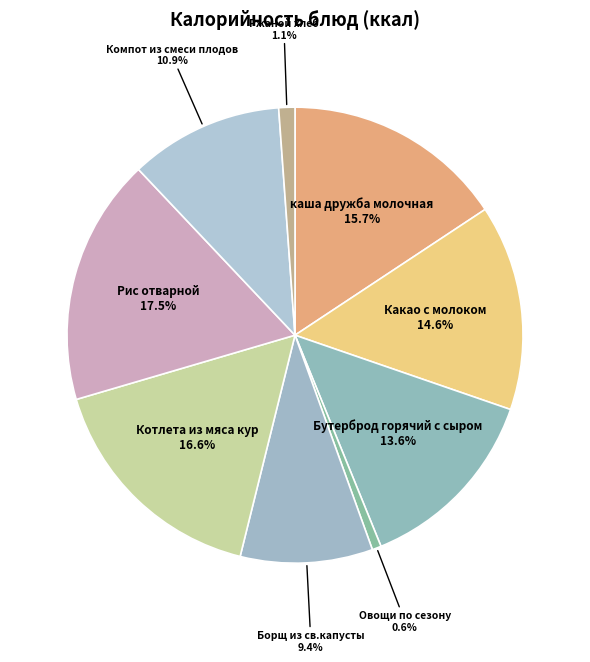

To the nearest percent, what portion does Какао с молоком represent?

15%